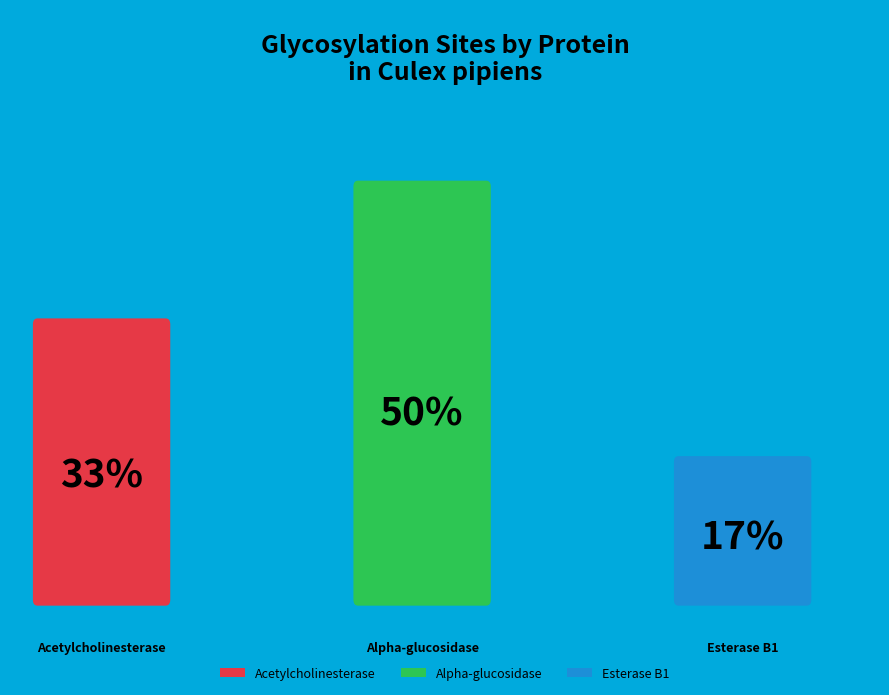

Count the number of slices in the pie.

3